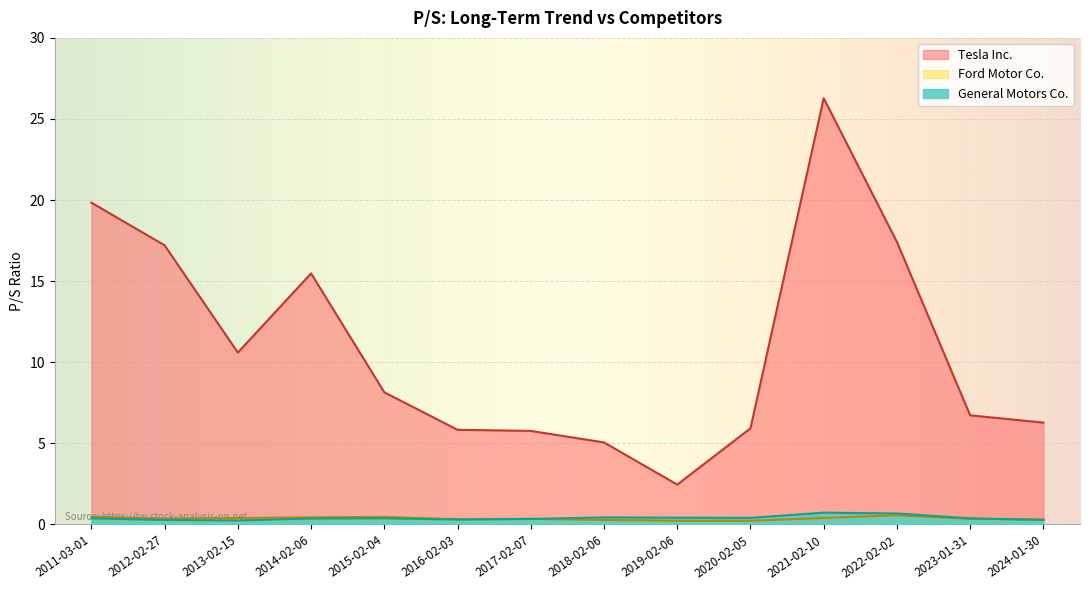

How many values in the Tesla Inc. series exceed 8?

7